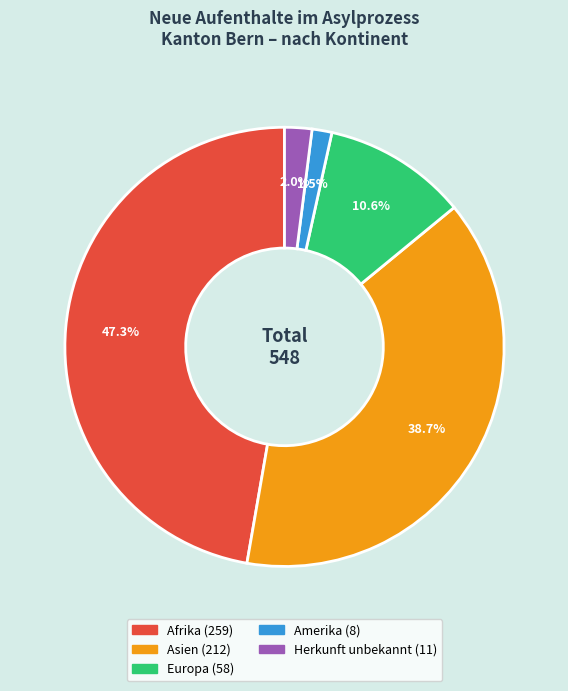

Is there any slice that represents more than half of the pie?

No